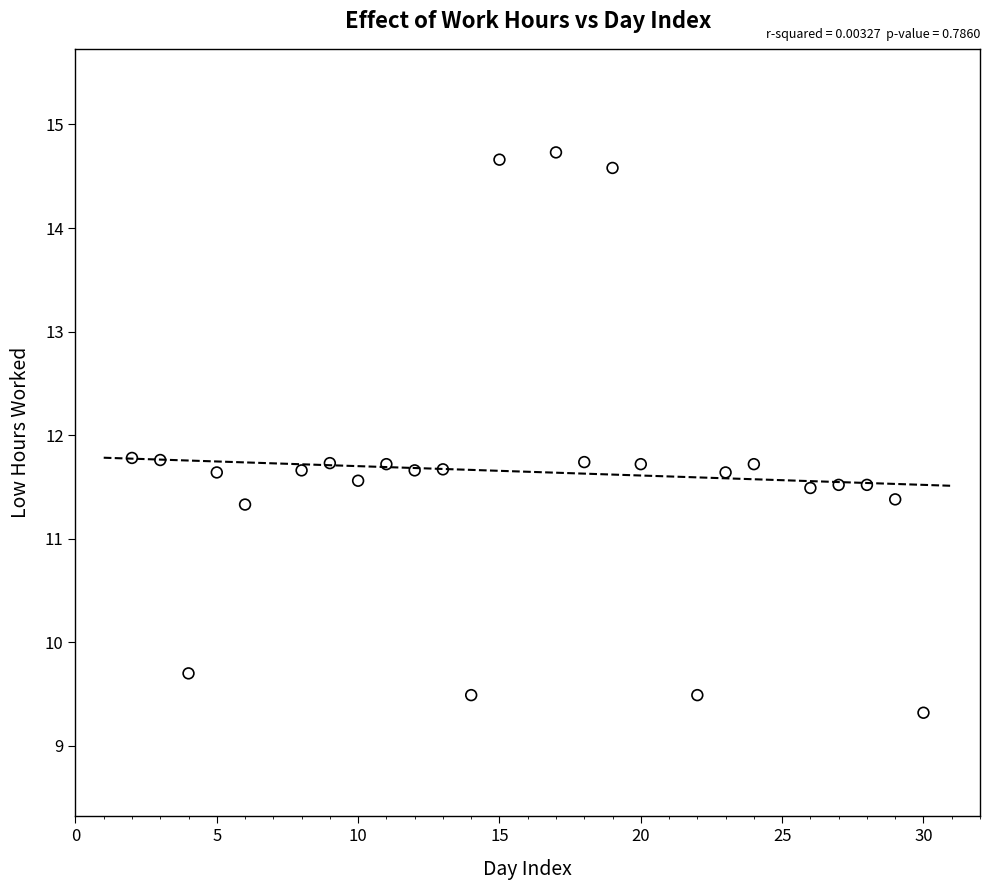

What is the range of X values (max minus min)?

28.0